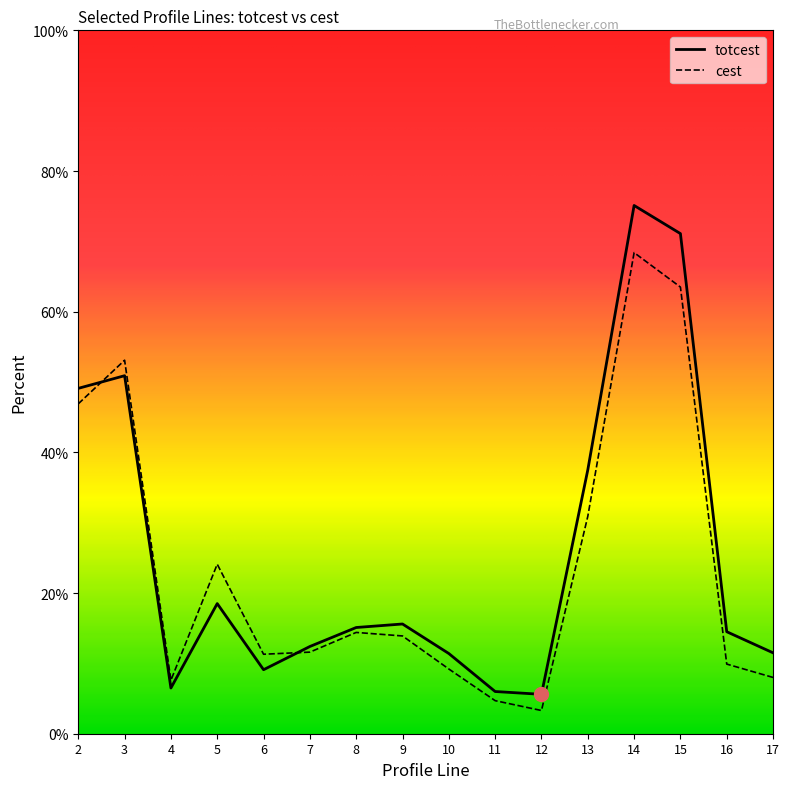

How many series are shown in this chart?

2